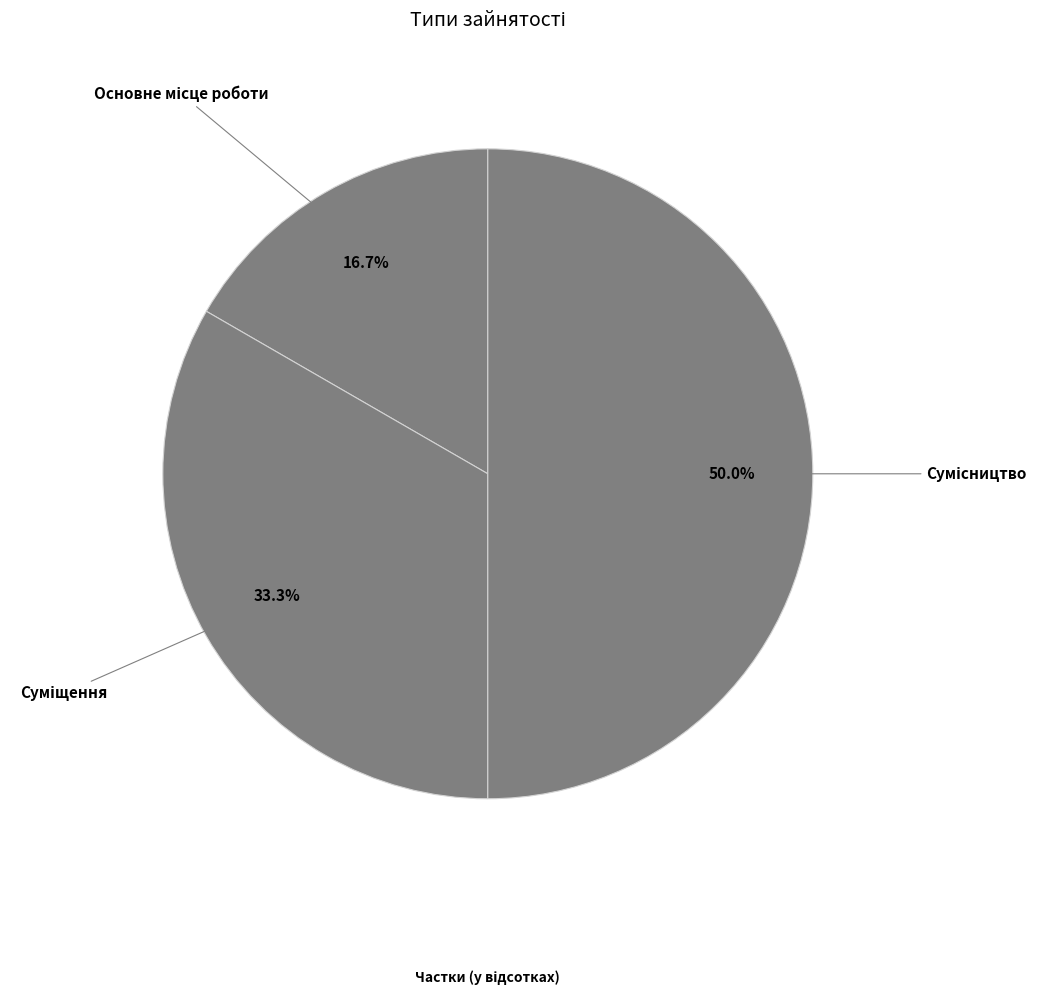

How many segments does this pie chart have?

3